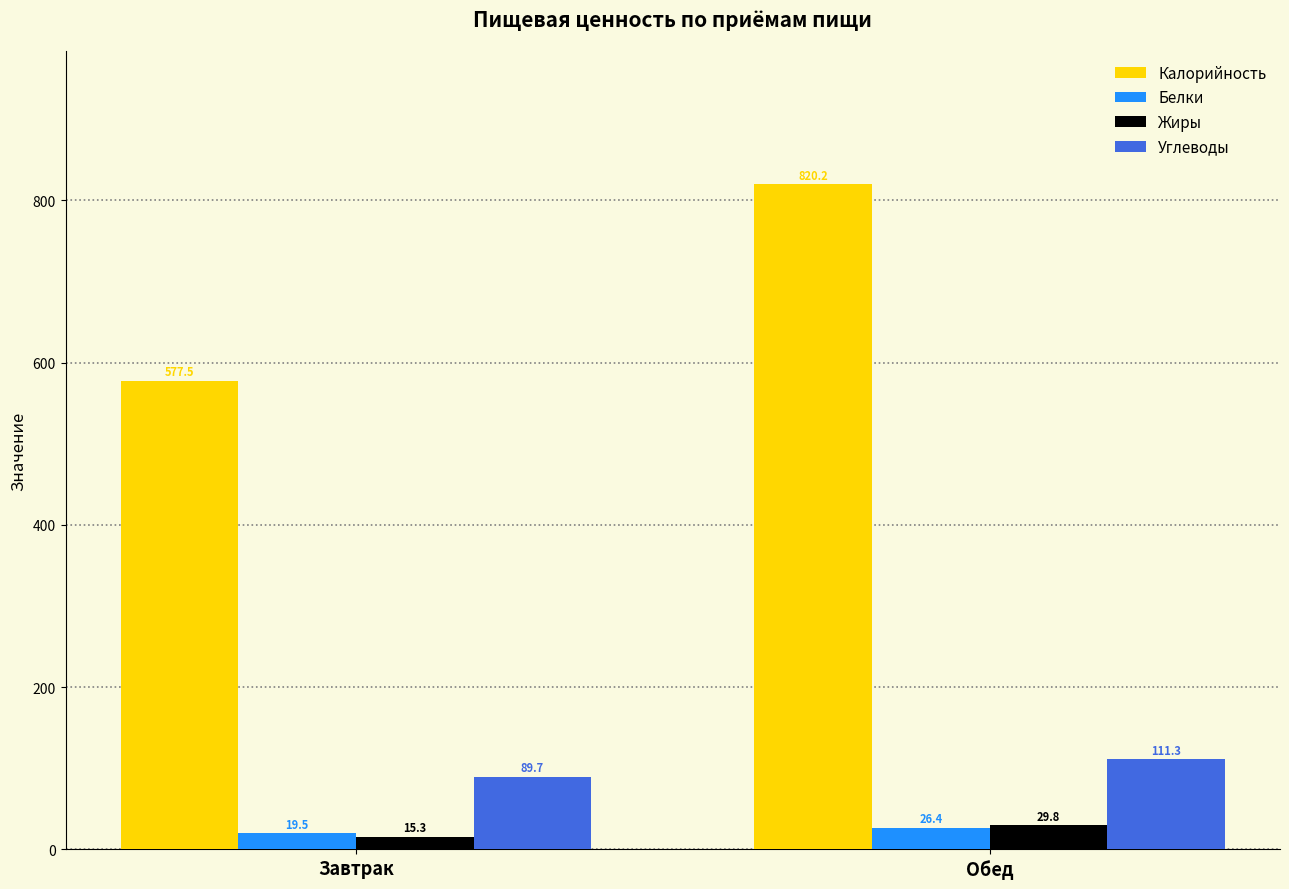

Is the value of Жиры at Завтрак greater than the value of Калорийность at Обед?

No